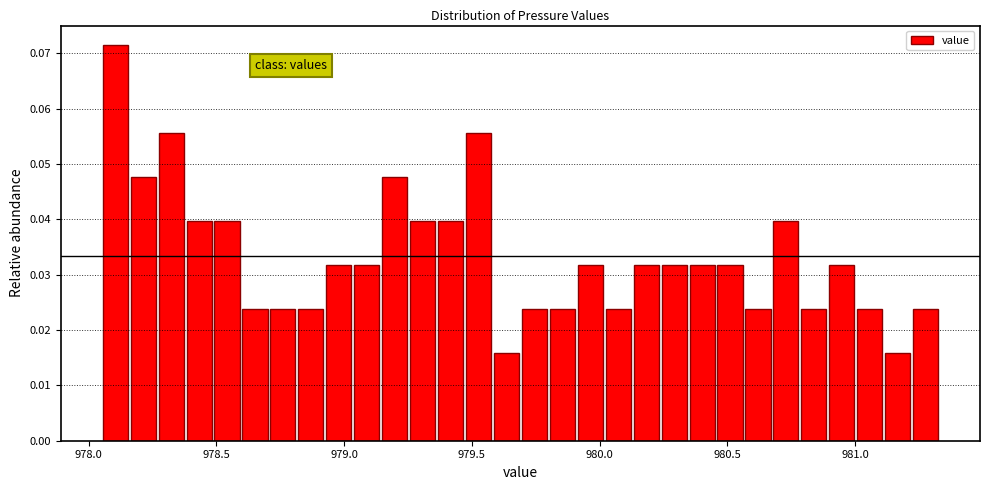

Read against the x-axis, roughly where is the centre of the tallest bar?

978.10